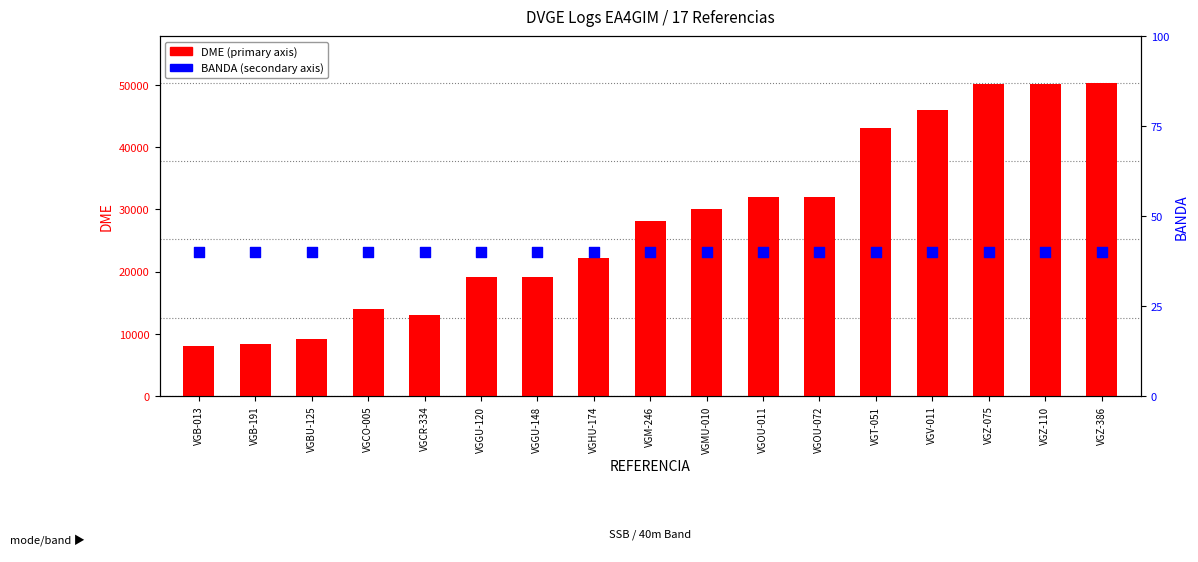

Which series reaches the maximum Y coordinate?

DME